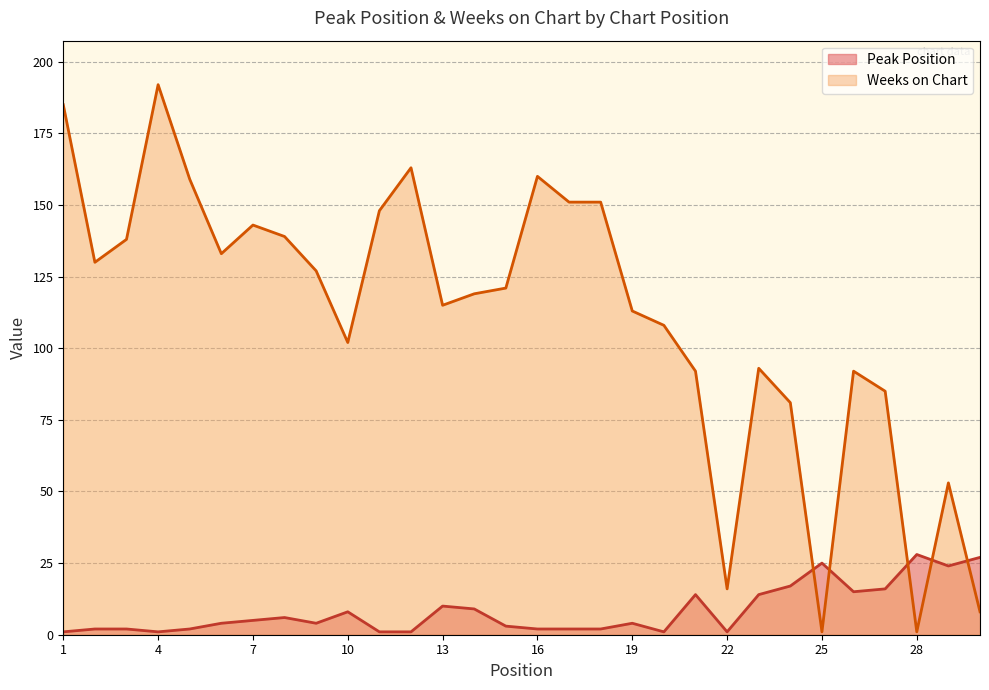

The value of Peak Position at 22 is 1. True or false?

True